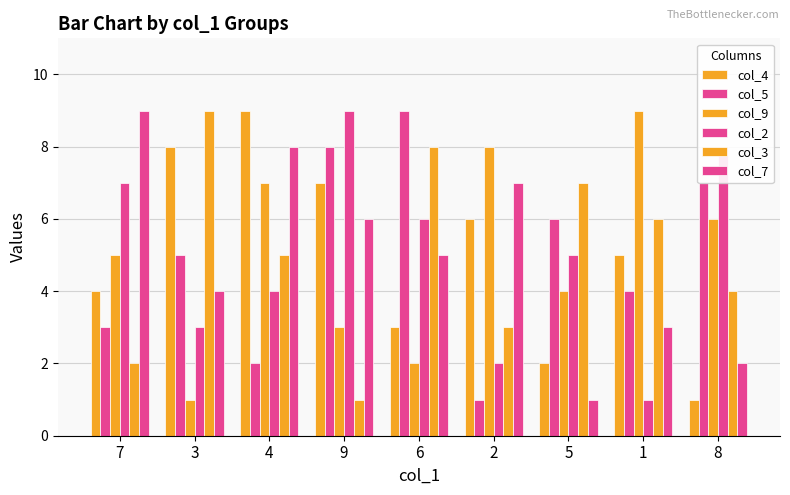

How many data points does each series have?

9